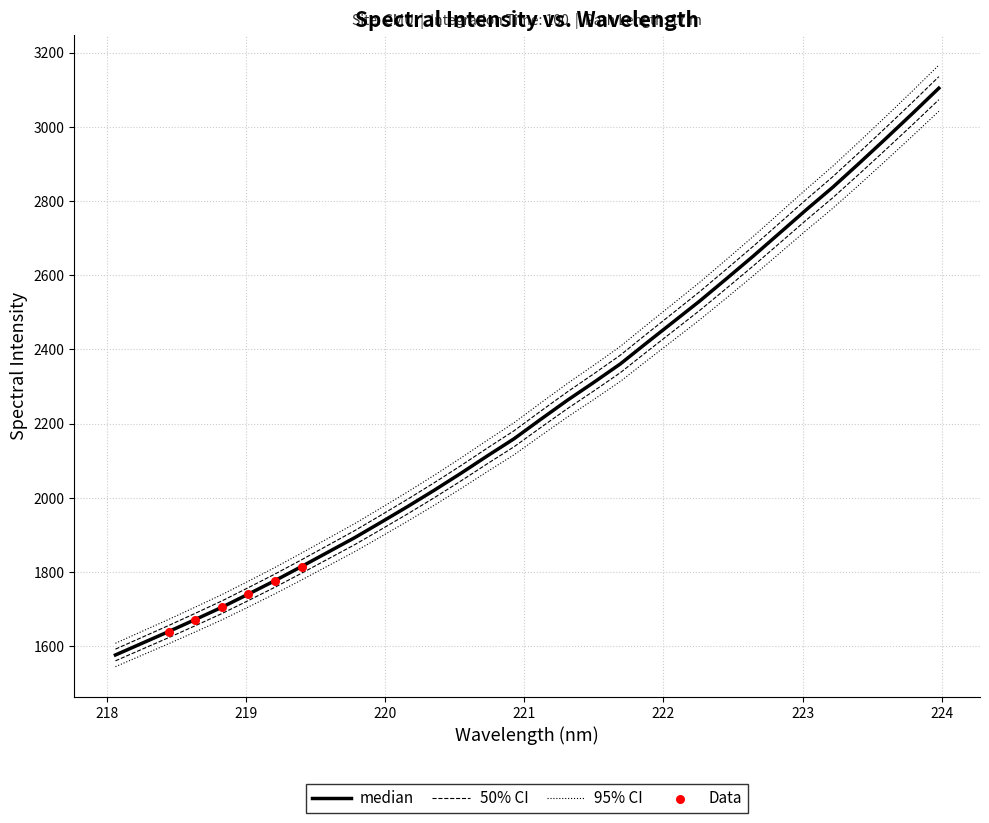

What is the change in value from 218.2508 to 222.4538?

+963.6